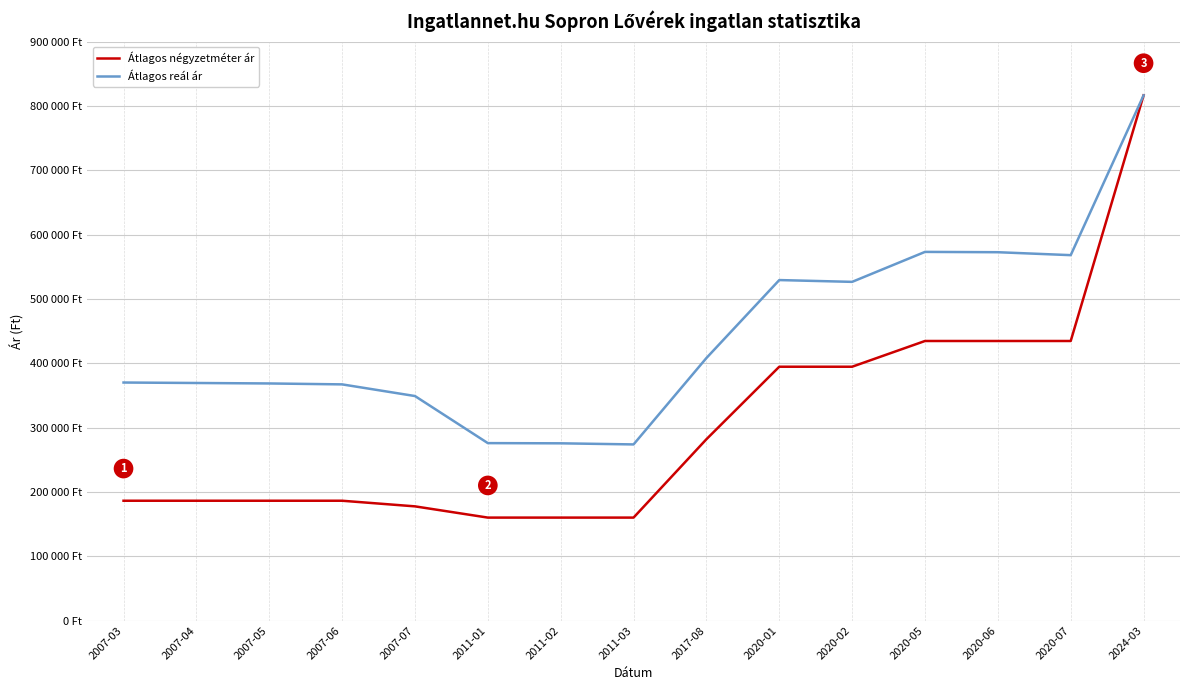

Rank the series by their average value, from highest to lowest.

Átlagos reál ár, Átlagos négyzetméter ár